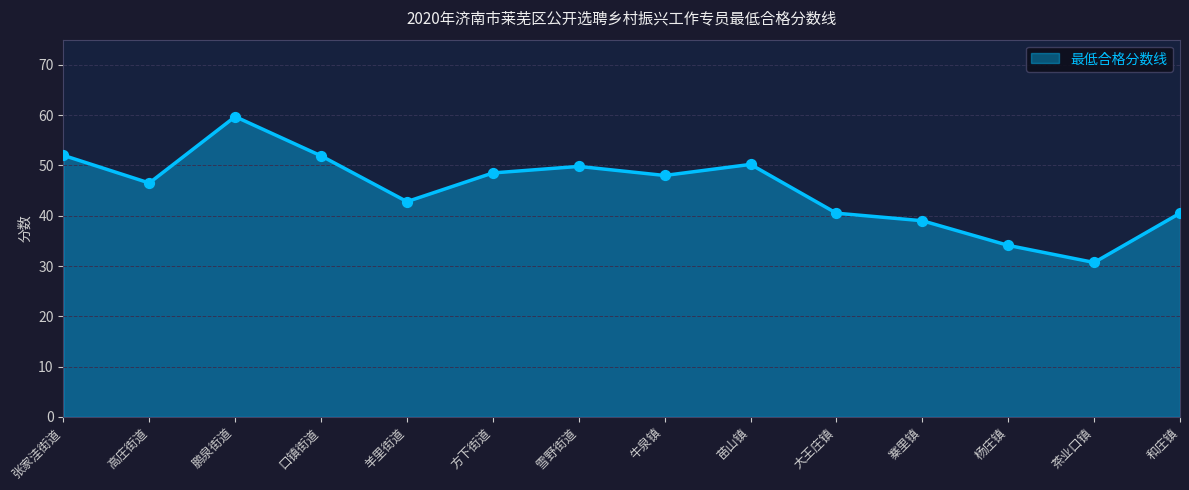

What is the change in value from 杨庄镇 to 茶业口镇?

-3.4